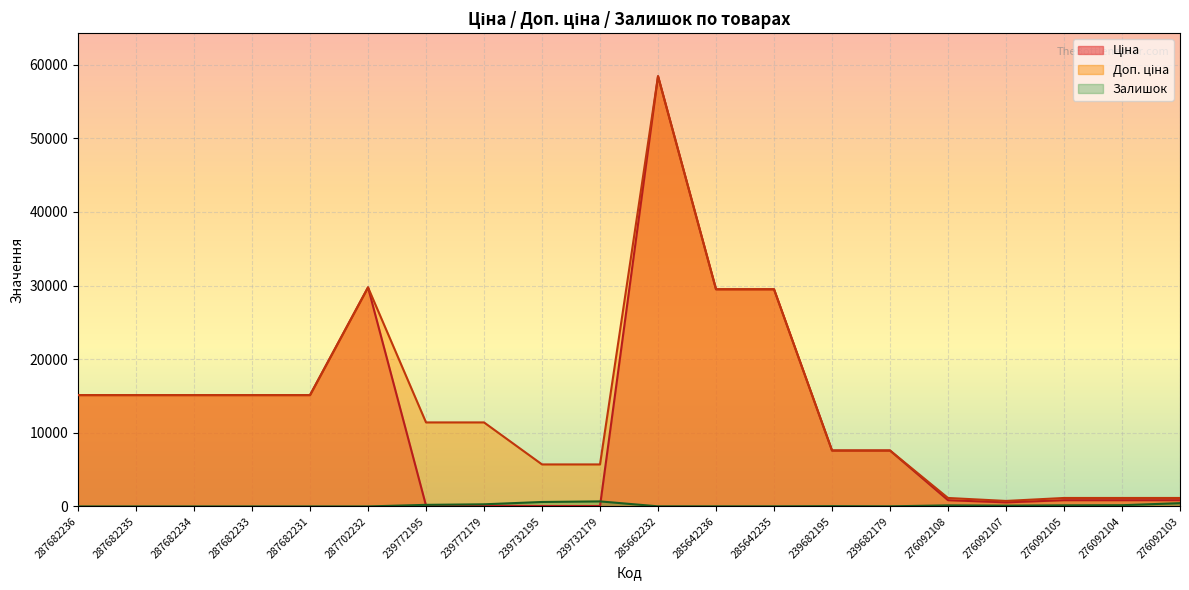

At which label does Ціна first exceed 7596?

287682236